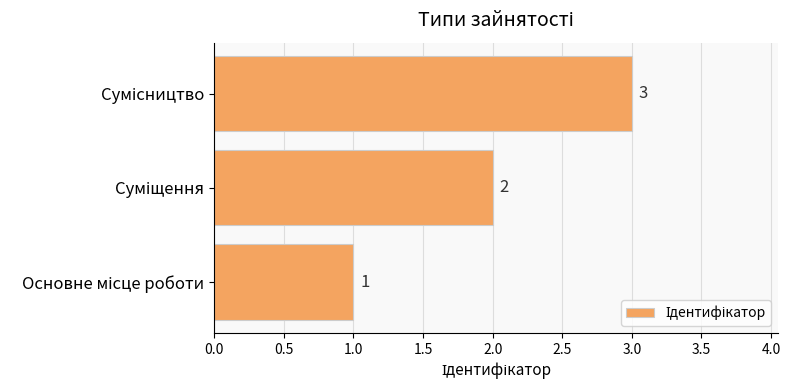

What is the sum of all values?

6